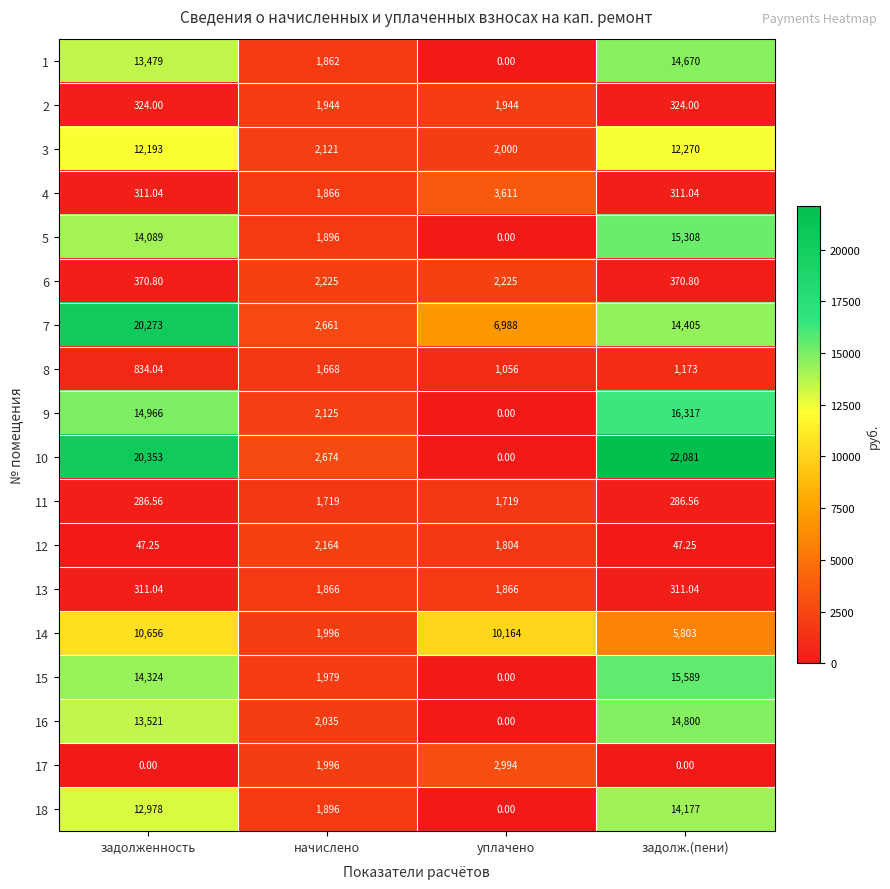

Which series has the largest total across all categories?

10